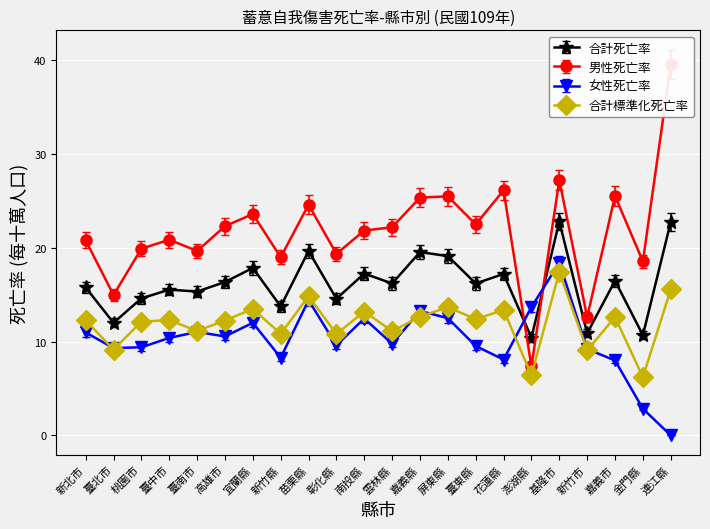

At how many categories does at least one series exceed 11?

22